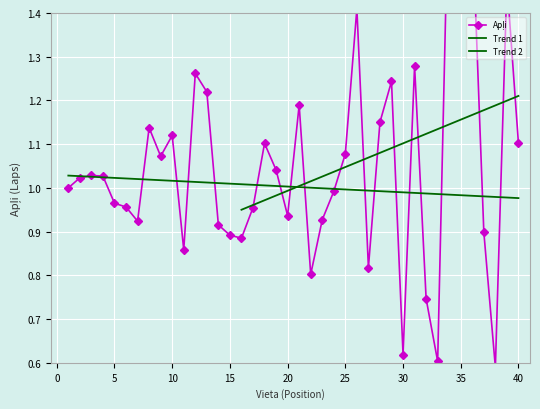

Which category has the lowest value across all series?

40